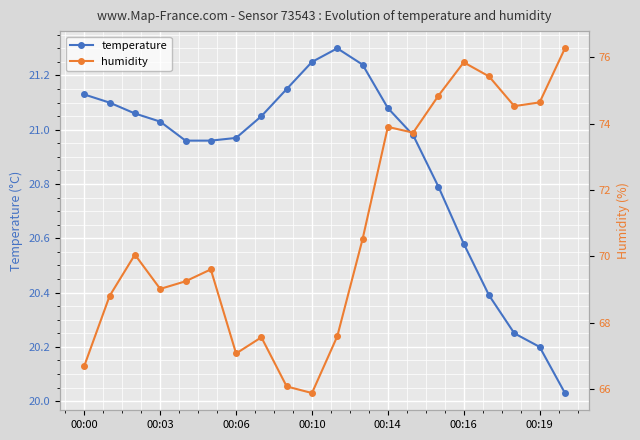

List the series in order of their overall mean, lowest first.

temperature, humidity